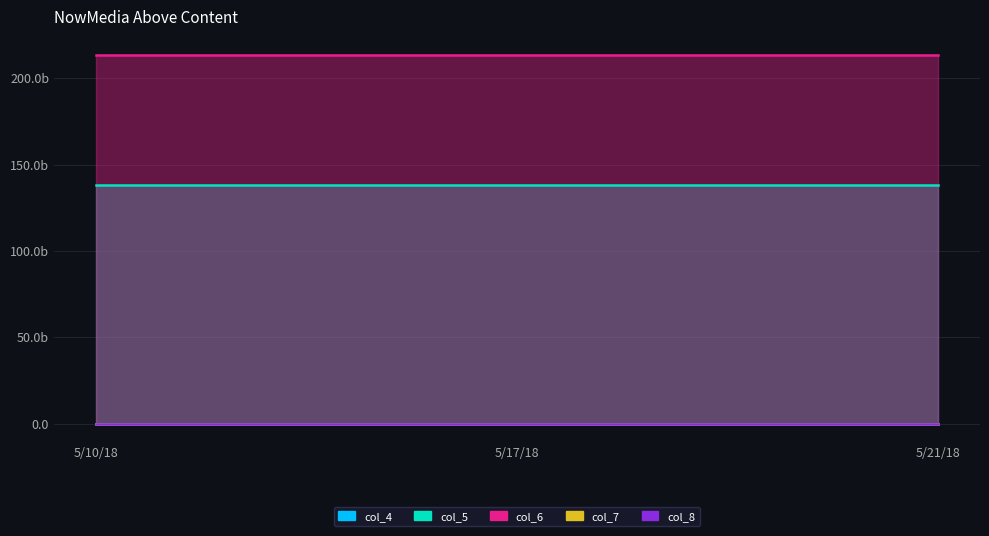

What is the value of the col_5 point at the 1st from the left?

138224896625